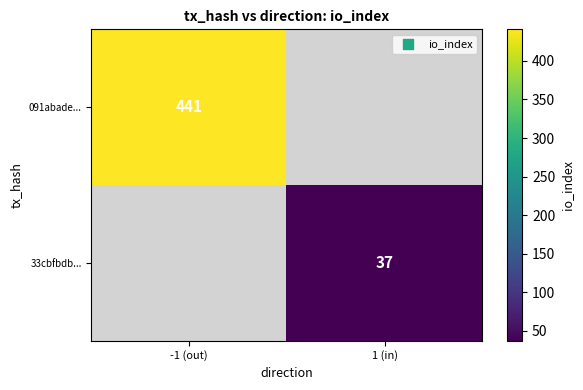

Is the value of 33cbfbdb... at 1 (in) greater than the value of 091abade... at -1 (out)?

No